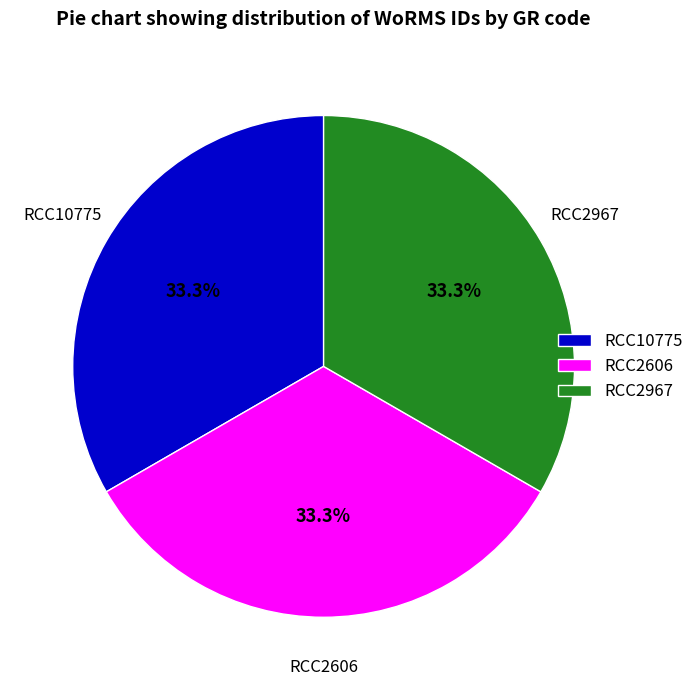

What is the ratio of the value at RCC2606 to the value at RCC2967?

1.0